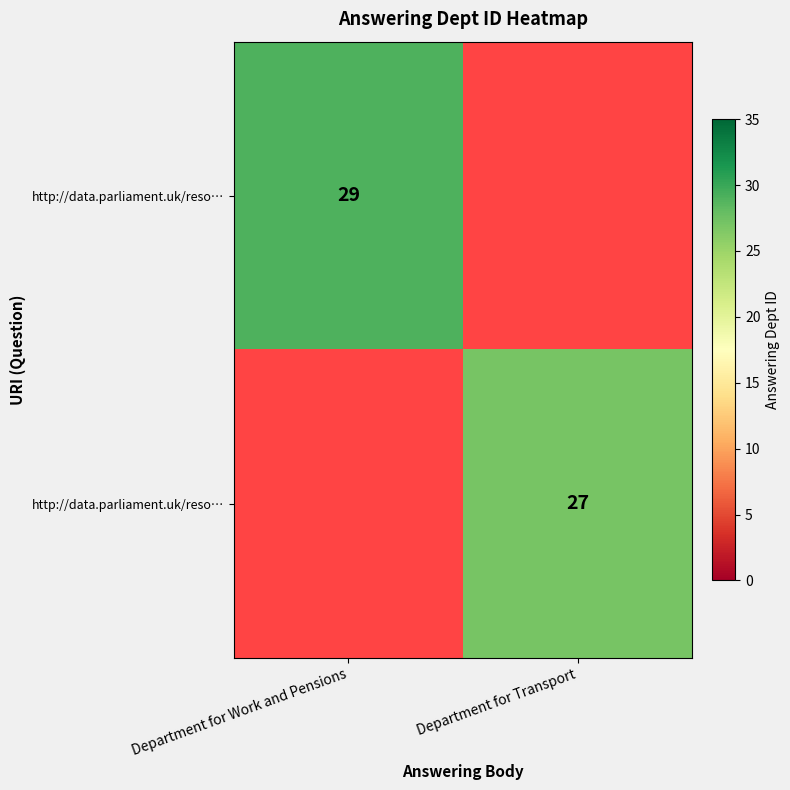

Between Department for Work and Pensions and Department for Transport, which series saw the biggest shift?

row_0